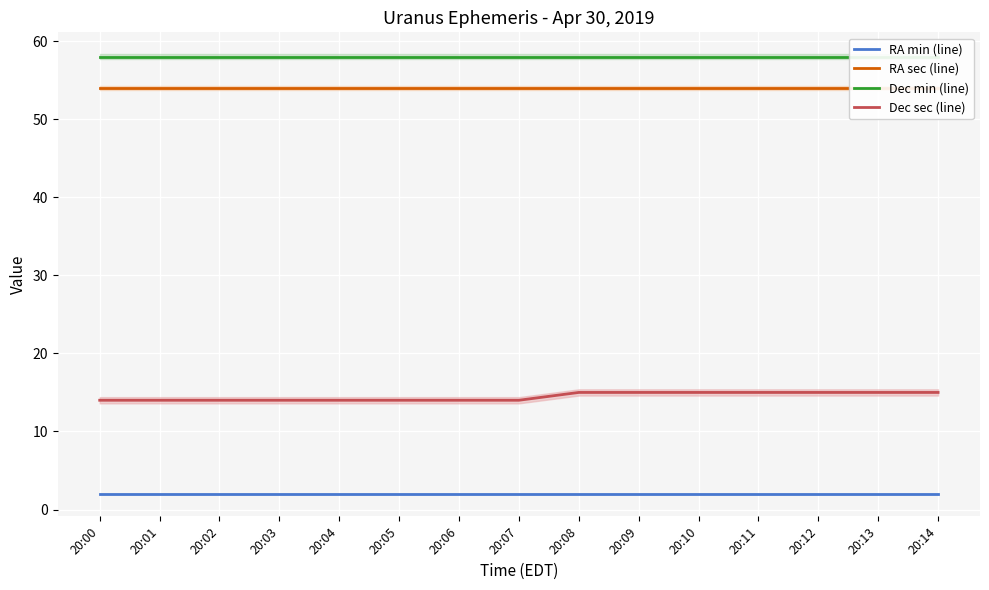

What is the minimum value shown in the chart?

2